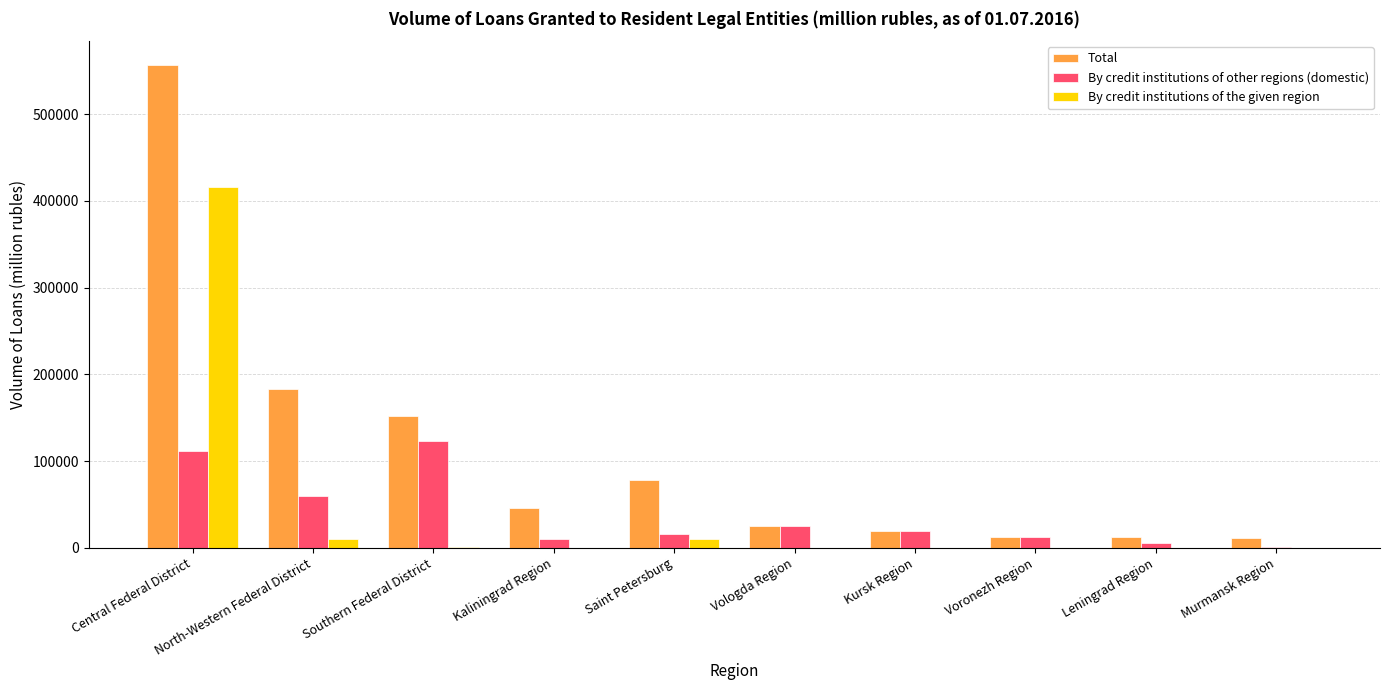

At which label does By credit institutions of the given region reach its peak?

Central Federal District